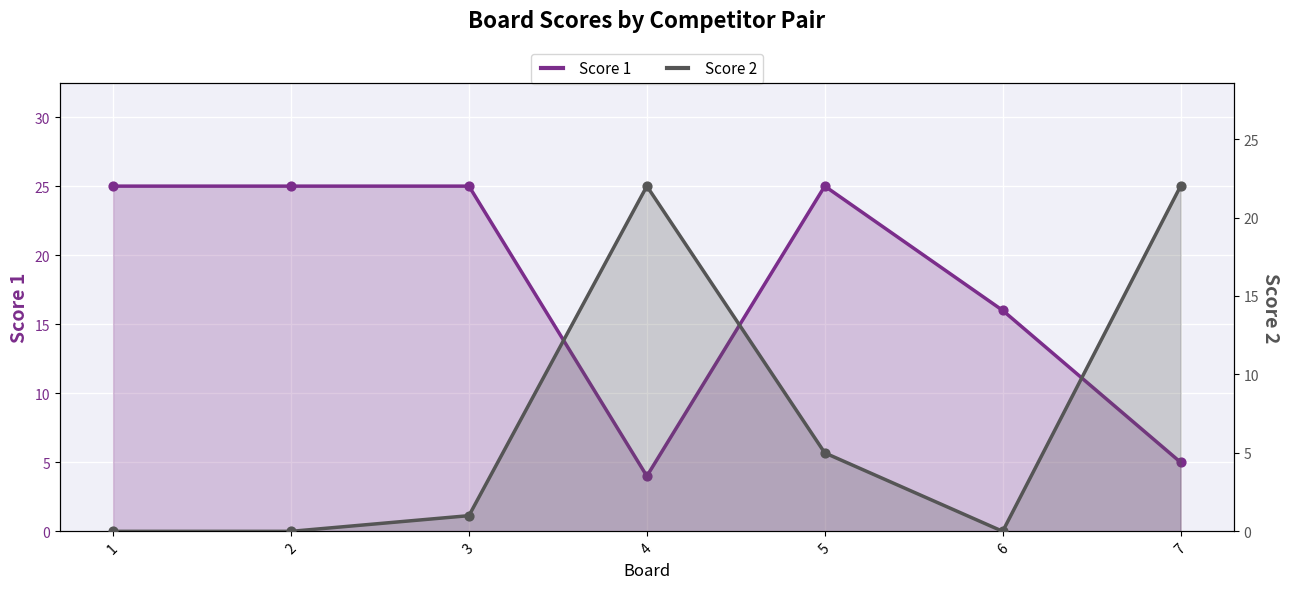

What is the total value across all series at 4?

26